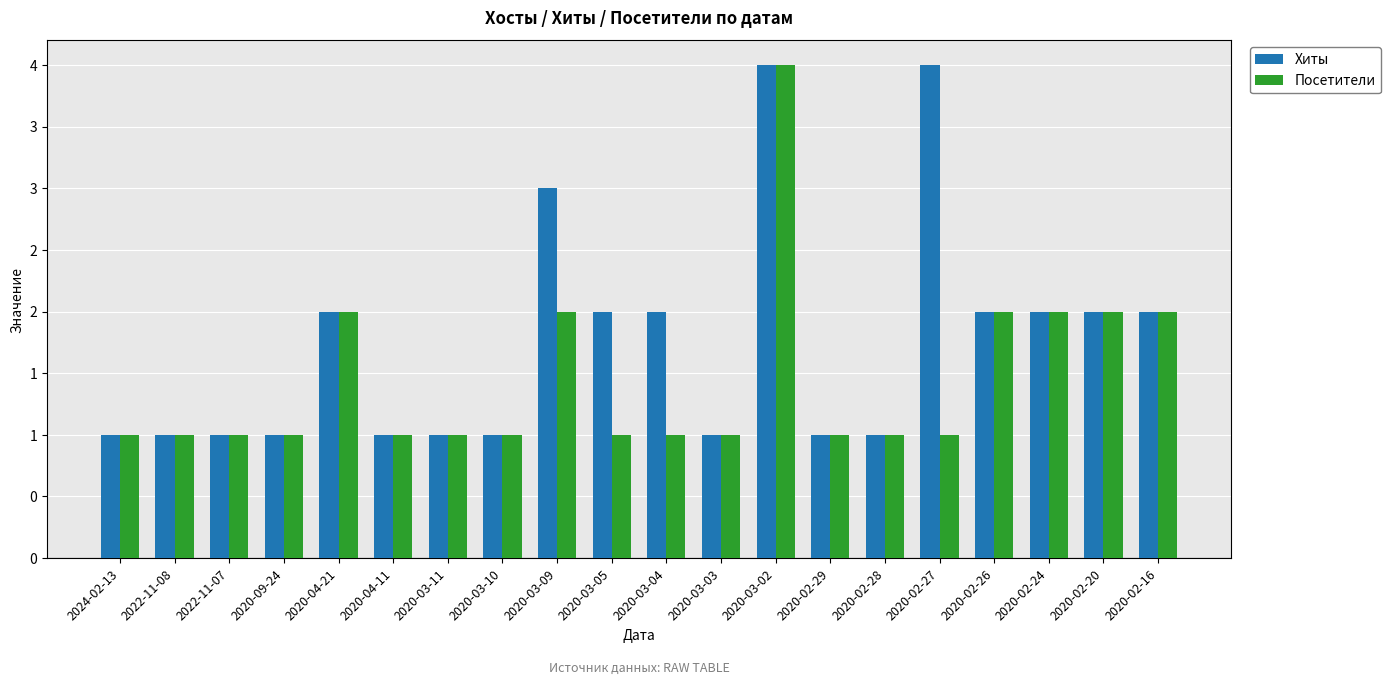

Which series has the largest total across all categories?

Хиты